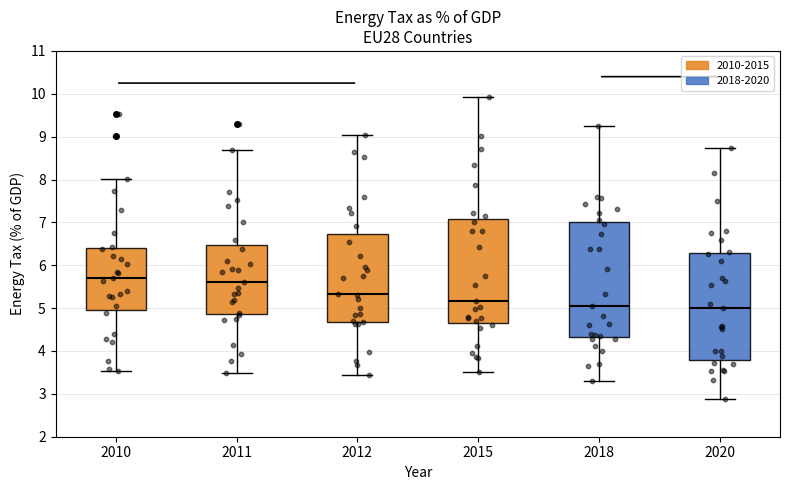

Reading left to right, transcribe this box plot: for each box, give where its median line is, the range the box spans, and where its two whiskers end, as read against the y-axis. The values are not printed on the chart, so give them approximately, as read against the axis.

2010: median 5.7, box 5.0 to 6.4, whiskers 3.5 to 8.0
2011: median 5.6, box 4.9 to 6.5, whiskers 3.5 to 8.7
2012: median 5.3, box 4.7 to 6.7, whiskers 3.4 to 9.0
2015: median 5.2, box 4.7 to 7.1, whiskers 3.5 to 9.9
2018: median 5.1, box 4.3 to 7.0, whiskers 3.3 to 9.2
2020: median 5.0, box 3.8 to 6.3, whiskers 2.9 to 8.7